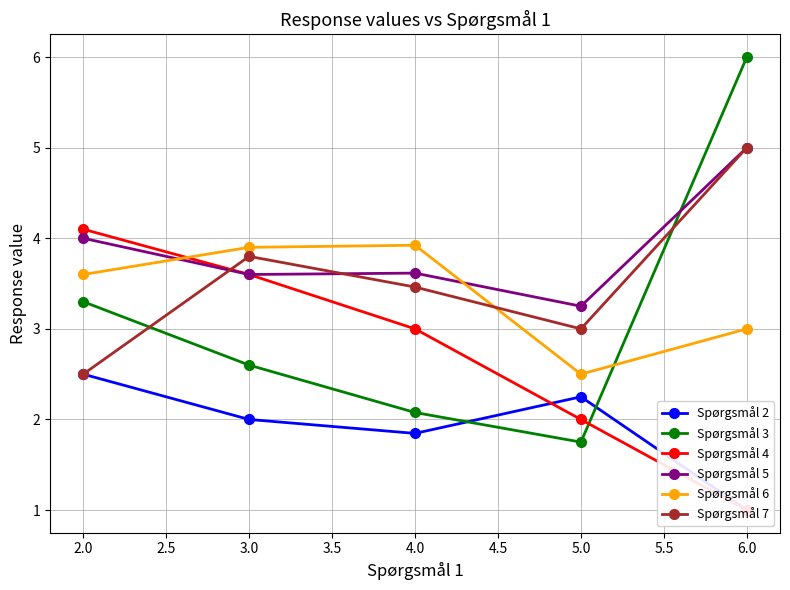

At how many categories does at least one series exceed 2?

5